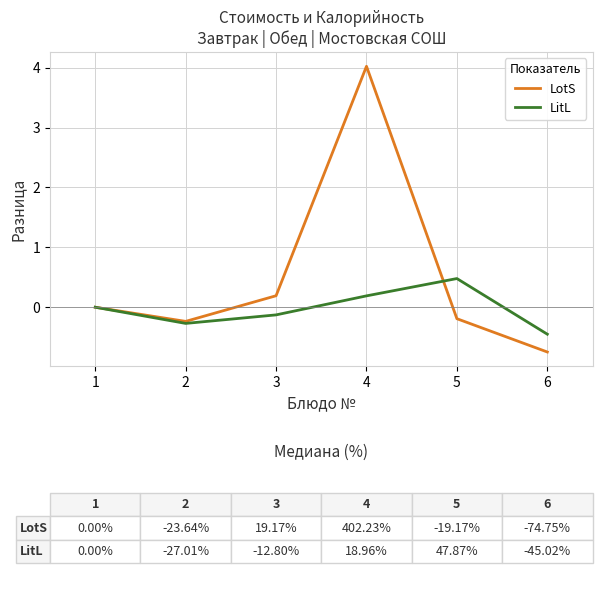

Is it true that LotS equals -0.5 at 6?

False